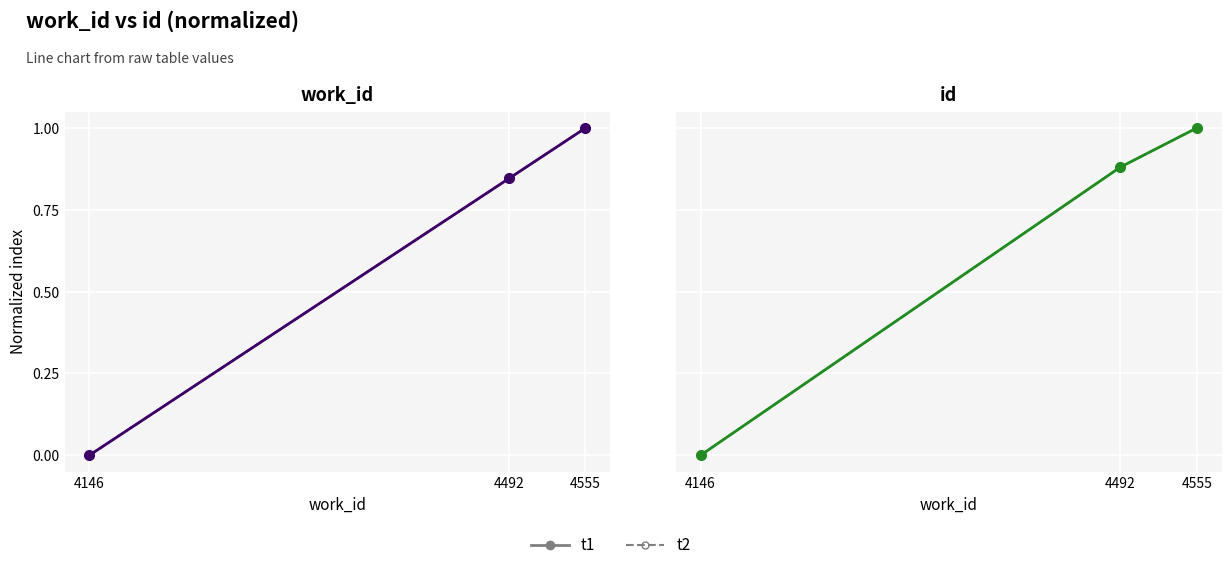

Rank the series at 4146 from highest to lowest value.

t1, t2